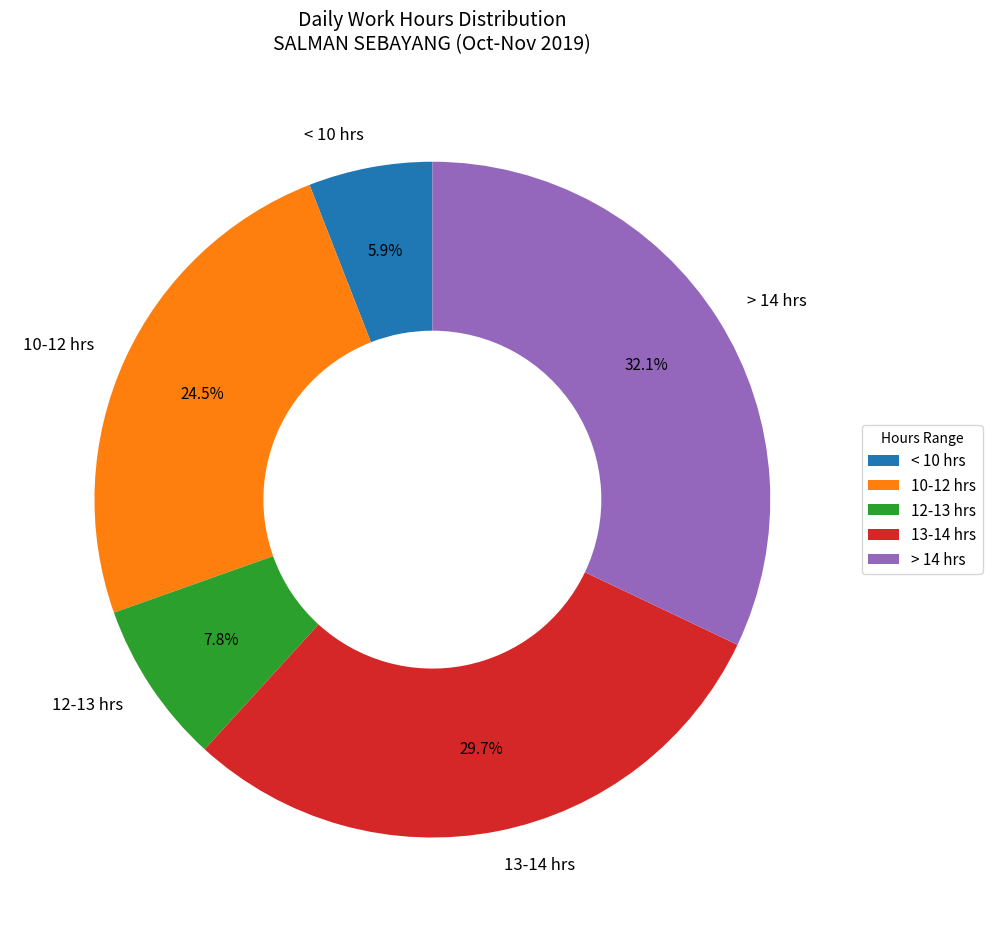

Count the number of slices in the pie.

5